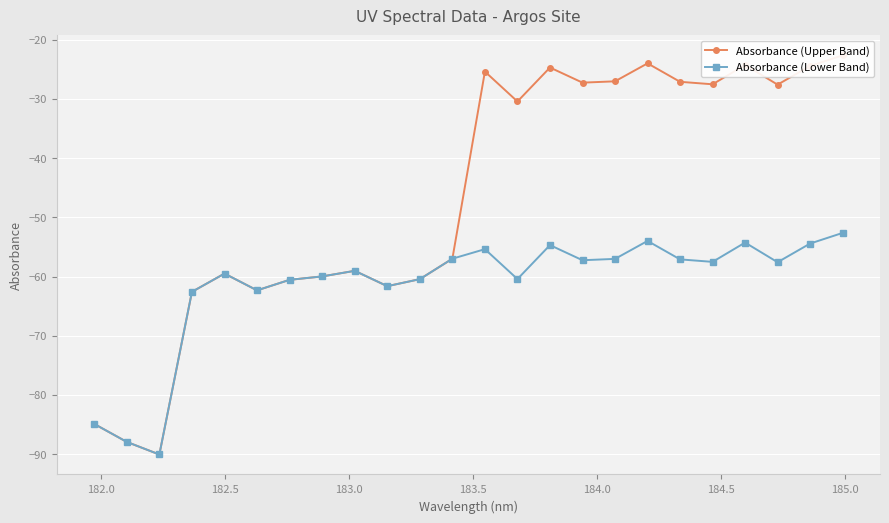

What is the maximum value for Absorbance (Lower Band)?

-52.6